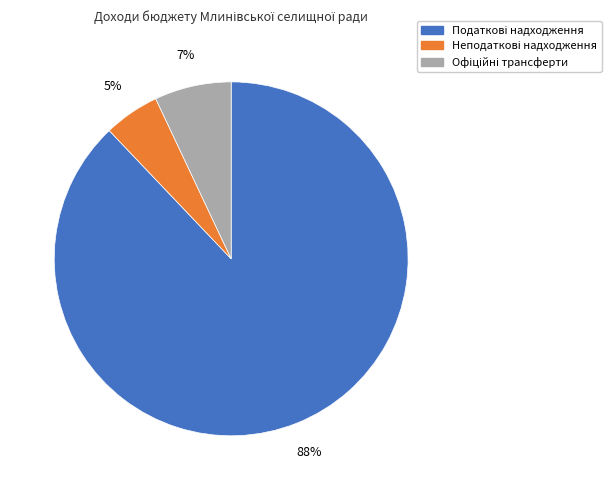

To the nearest percent, what is the average slice percentage?

33%